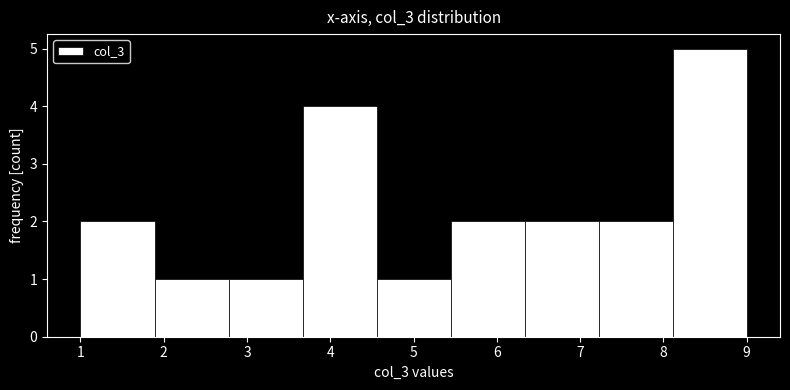

Over which range of the x-axis is the bar tallest?

8.1 to 9.0